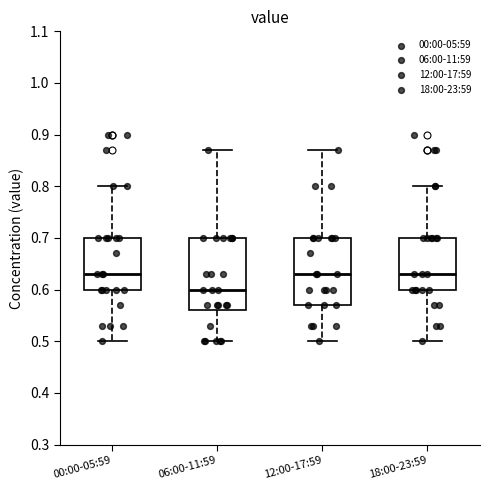

Reading left to right, transcribe this box plot: for each box, give where its median line is, the range the box spans, and where its two whiskers end, as read against the y-axis. The values are not printed on the chart, so give them approximately, as read against the axis.

00:00-05:59: median 0.63, box 0.60 to 0.70, whiskers 0.50 to 0.80
06:00-11:59: median 0.60, box 0.56 to 0.70, whiskers 0.50 to 0.87
12:00-17:59: median 0.63, box 0.57 to 0.70, whiskers 0.50 to 0.87
18:00-23:59: median 0.63, box 0.60 to 0.70, whiskers 0.50 to 0.80